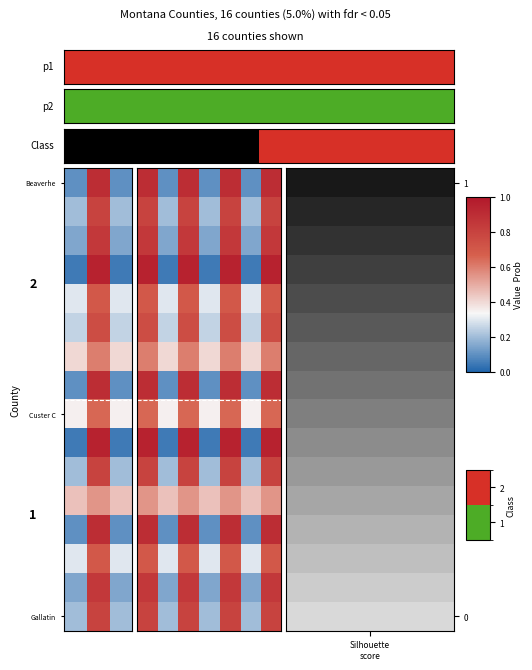

Which label corresponds to the smallest value in the chart?

1